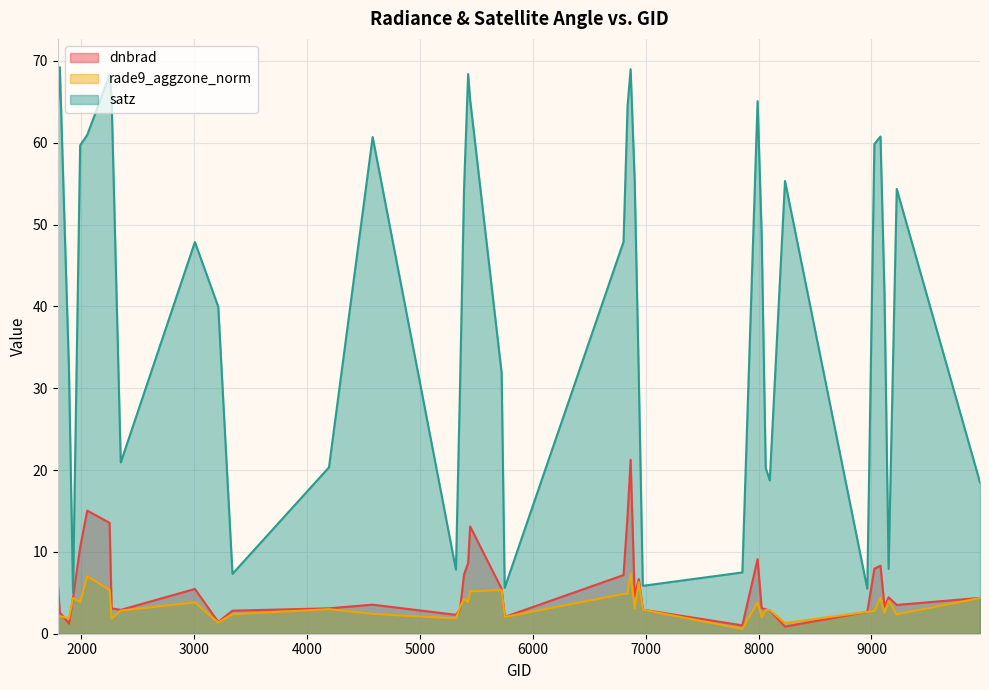

True or false: dnbrad and rade9_aggzone_norm intersect in this chart.

True